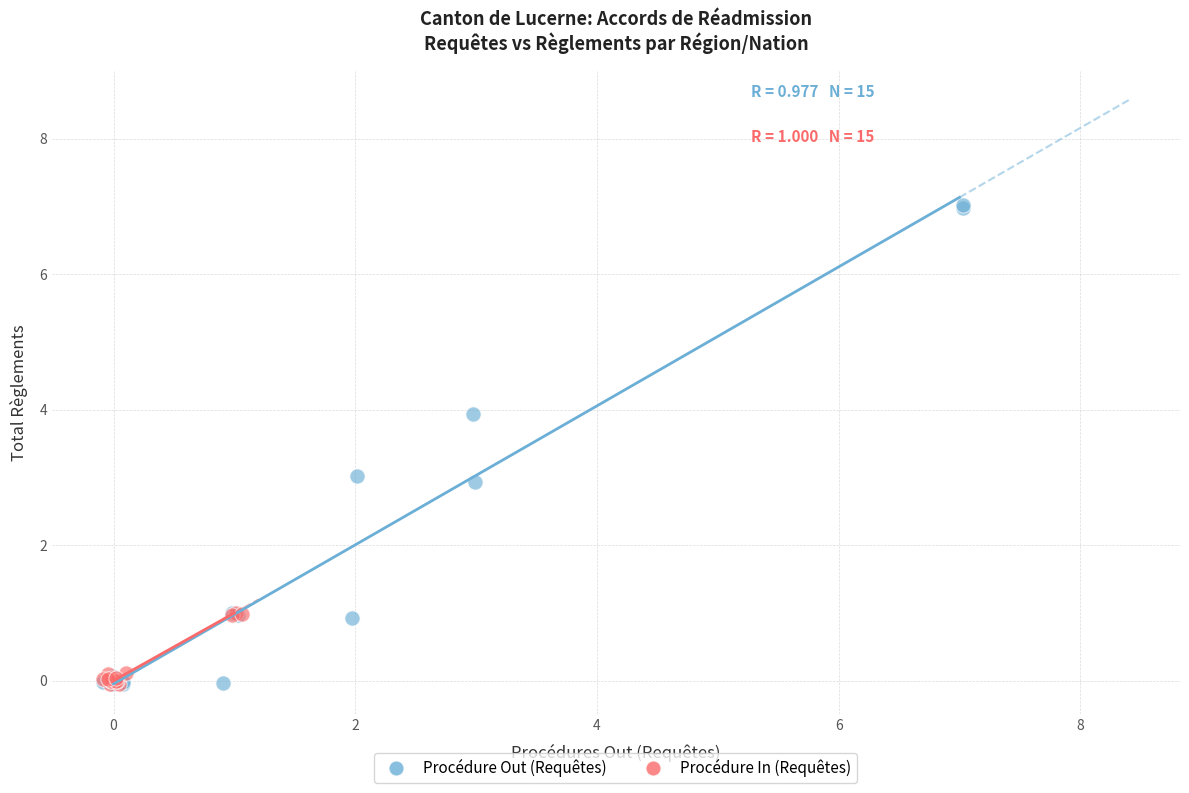

Which series contains the highest Y value?

Procédure Out (Requêtes)